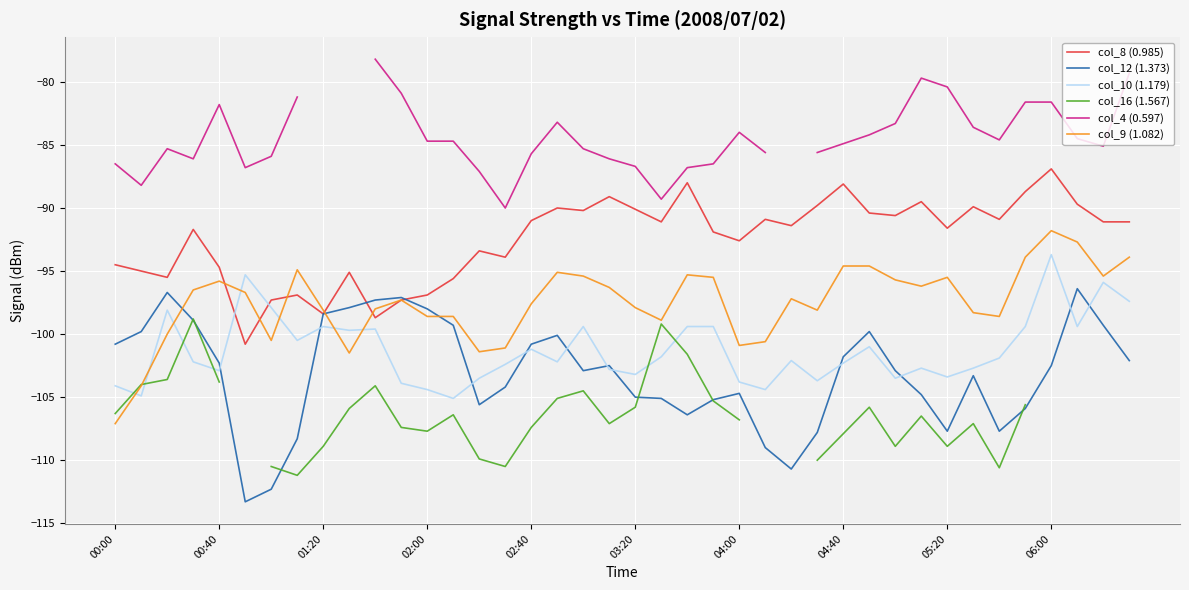

What is the difference between the maximum and minimum values in the col_9 (1.082) series?

15.3